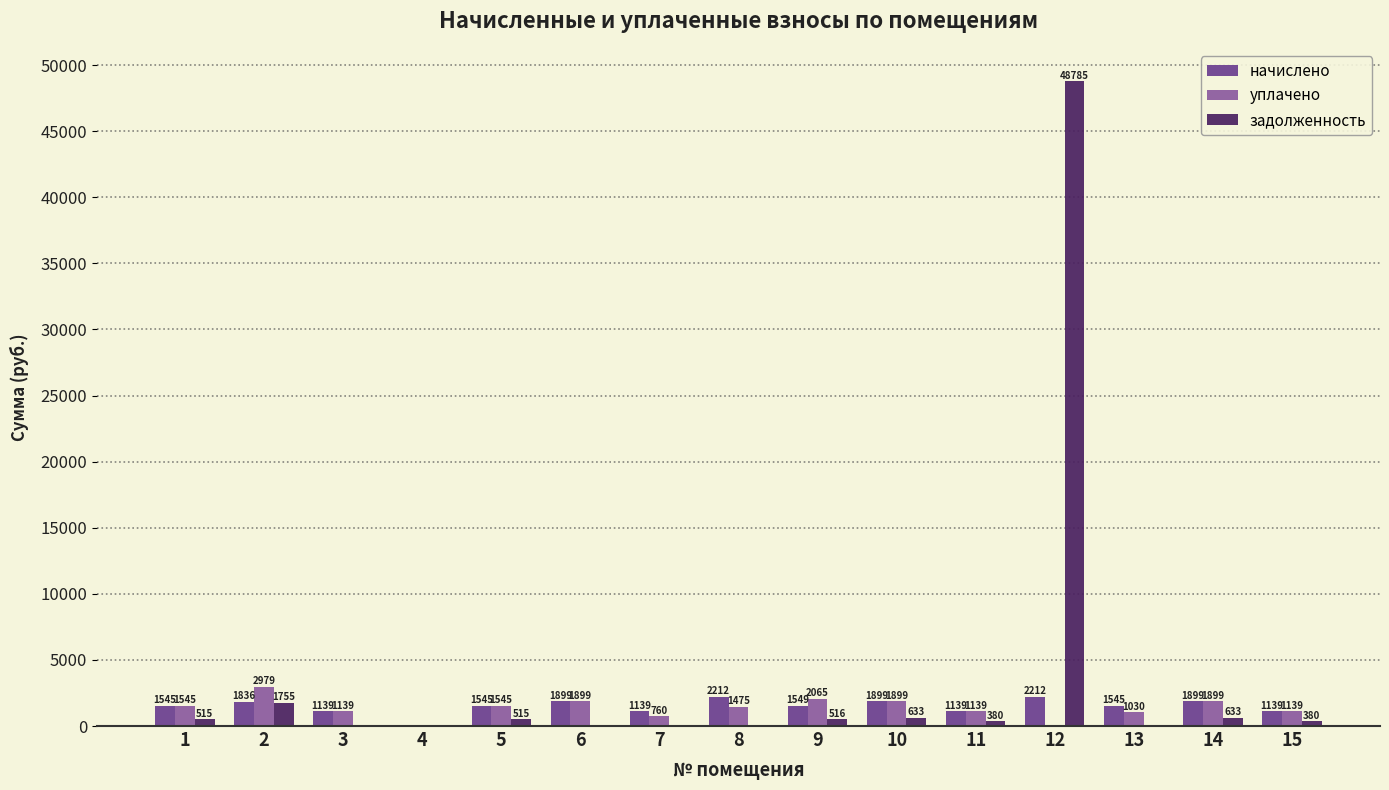

What is the maximum value shown in the chart?

48785.4